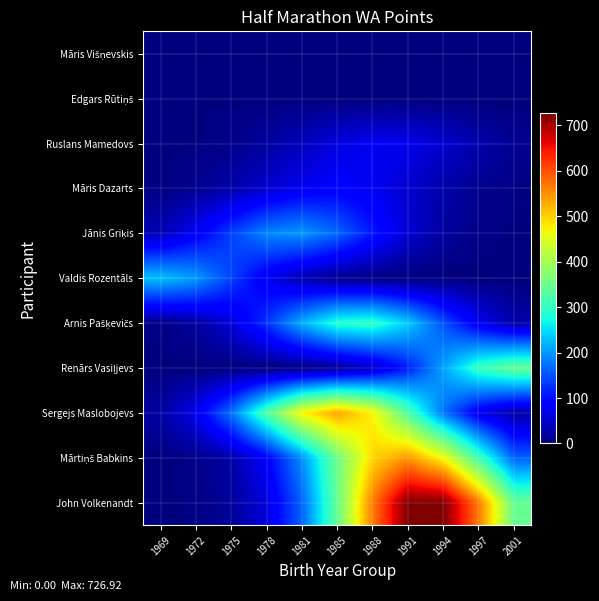

At how many categories does at least one series exceed 151?

11